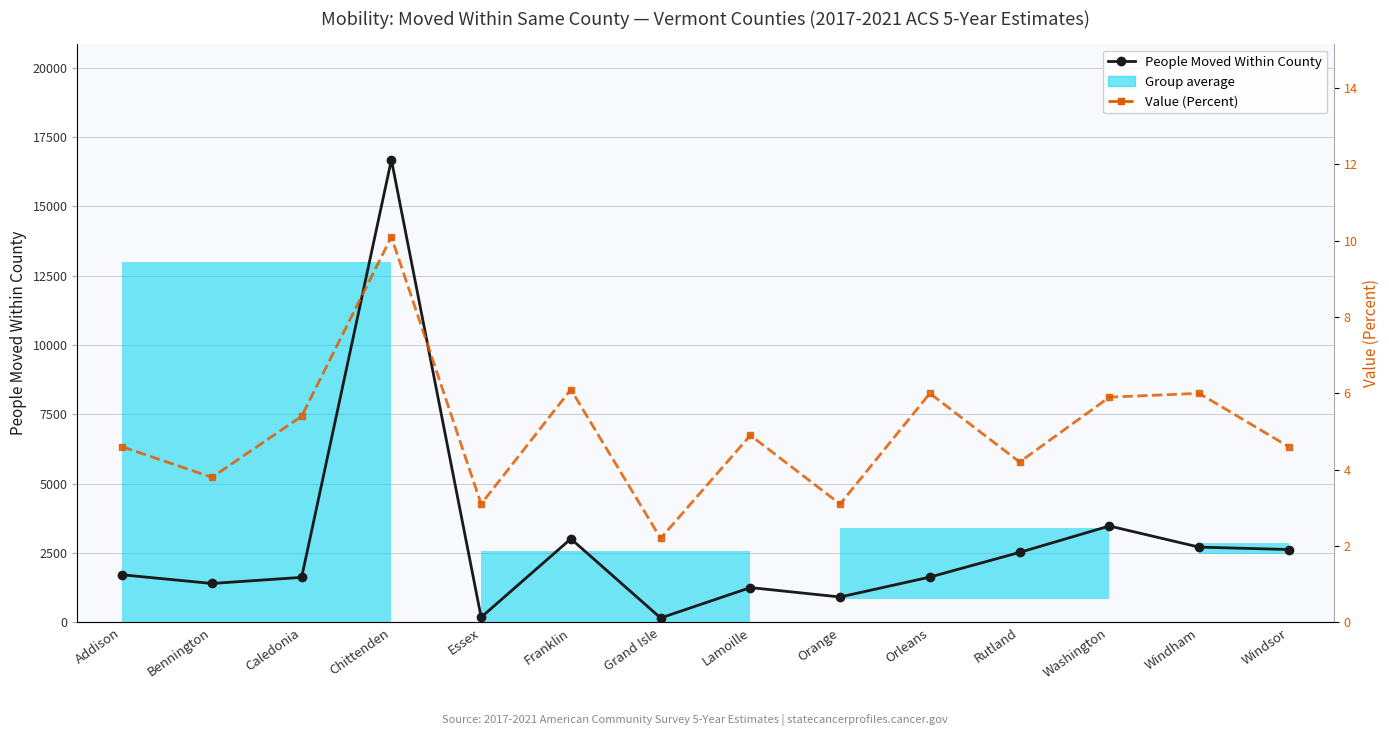

What is the difference between the maximum and minimum values in the Value (Percent) series?

7.9